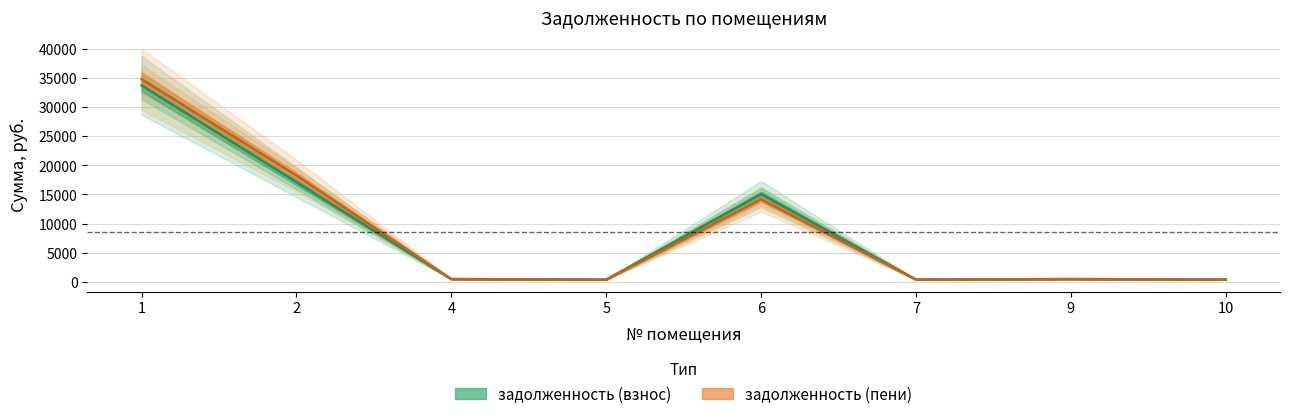

Reading left to right, list all the values displayed in this chart.

задолженность (взнос): 33735.0	17120.5	456.0	360.3	15054.3	370.1	459.0	369.1
задолженность (пени): 34809.8	18248.6	456.0	360.3	14157.8	370.1	459.0	369.1